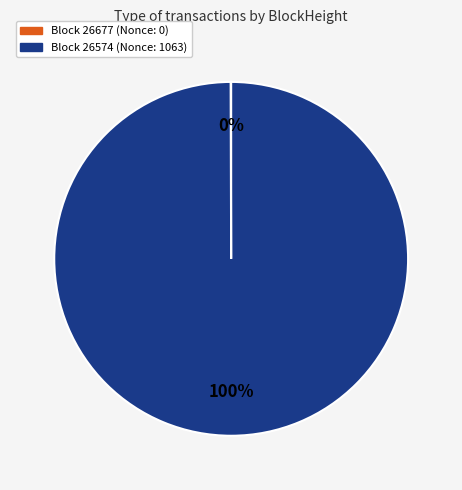

To the nearest percent, what portion does Block 26574 (Nonce: 1063) represent?

100%